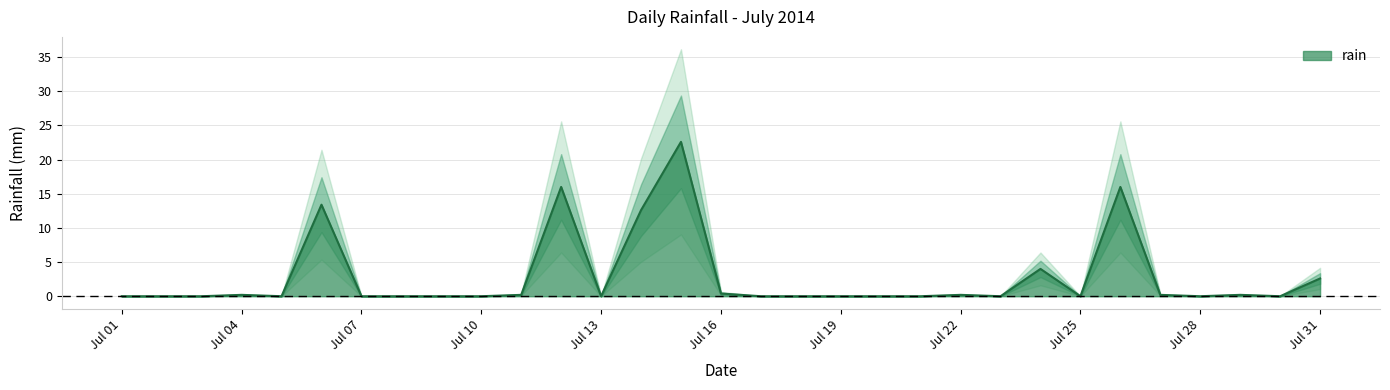

How many lines are shown in the chart?

1